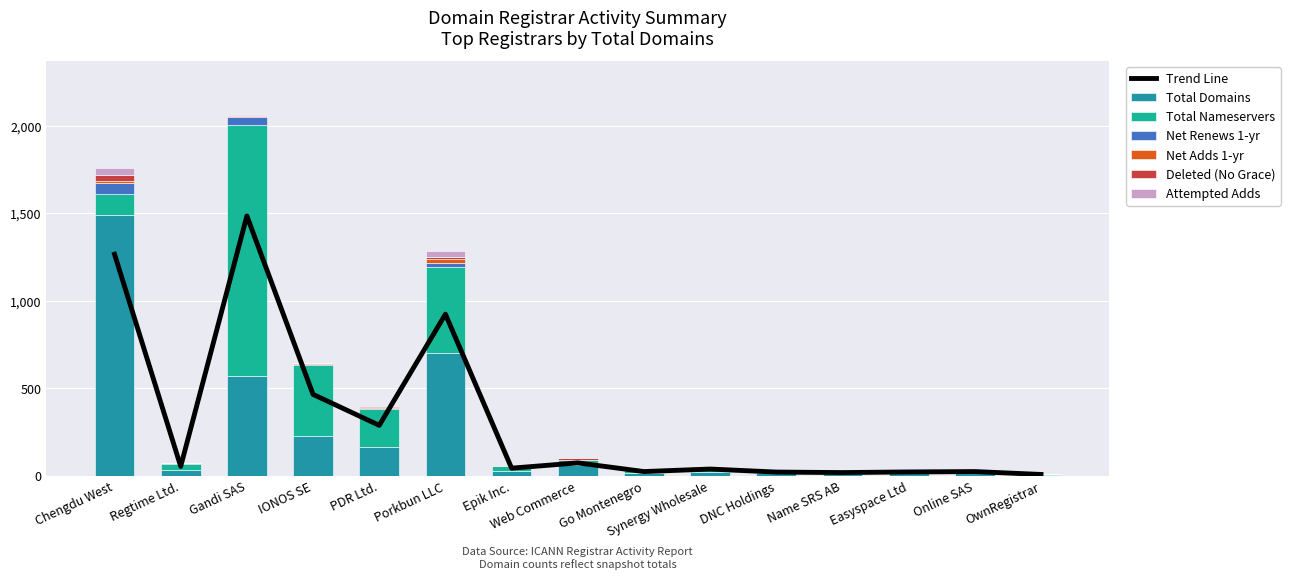

Reading right to left, transcribe all the data shown in this chart.

total-domains: OwnRegistrar=4	Online SAS=21	Easyspace Ltd=27	Name SRS AB=8	DNC Holdings=15	Synergy Wholesale=19	Go Montenegro=18	Web Commerce=59	Epik Inc.=26	Porkbun LLC=701	PDR Ltd.=166	IONOS SE=229	Gandi SAS=572	Regtime Ltd.=30	Chengdu West=1493
total-nameservers: OwnRegistrar=6	Online SAS=10	Easyspace Ltd=2	Name SRS AB=16	DNC Holdings=12	Synergy Wholesale=32	Go Montenegro=14	Web Commerce=30	Epik Inc.=27	Porkbun LLC=492	PDR Ltd.=215	IONOS SE=402	Gandi SAS=1433	Regtime Ltd.=39	Chengdu West=117
net-adds-1-yr: OwnRegistrar=0	Online SAS=0	Easyspace Ltd=0	Name SRS AB=0	DNC Holdings=1	Synergy Wholesale=0	Go Montenegro=0	Web Commerce=1	Epik Inc.=2	Porkbun LLC=23	PDR Ltd.=2	IONOS SE=3	Gandi SAS=5	Regtime Ltd.=1	Chengdu West=11
net-renews-1-yr: OwnRegistrar=0	Online SAS=1	Easyspace Ltd=0	Name SRS AB=1	DNC Holdings=0	Synergy Wholesale=1	Go Montenegro=1	Web Commerce=0	Epik Inc.=2	Porkbun LLC=23	PDR Ltd.=9	IONOS SE=8	Gandi SAS=44	Regtime Ltd.=2	Chengdu West=65
deleted-domains-nograce: OwnRegistrar=0	Online SAS=0	Easyspace Ltd=1	Name SRS AB=0	DNC Holdings=0	Synergy Wholesale=1	Go Montenegro=0	Web Commerce=11	Epik Inc.=0	Porkbun LLC=12	PDR Ltd.=4	IONOS SE=1	Gandi SAS=3	Regtime Ltd.=1	Chengdu West=33
attempted-adds: OwnRegistrar=0	Online SAS=1	Easyspace Ltd=0	Name SRS AB=0	DNC Holdings=1	Synergy Wholesale=0	Go Montenegro=0	Web Commerce=1	Epik Inc.=3	Porkbun LLC=32	PDR Ltd.=4	IONOS SE=3	Gandi SAS=6	Regtime Ltd.=1	Chengdu West=40